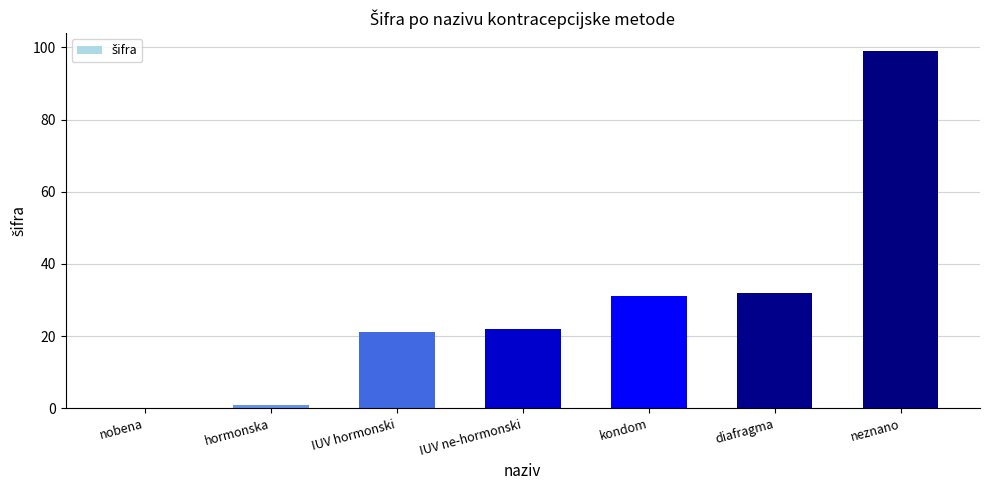

What is the greatest value displayed?

99